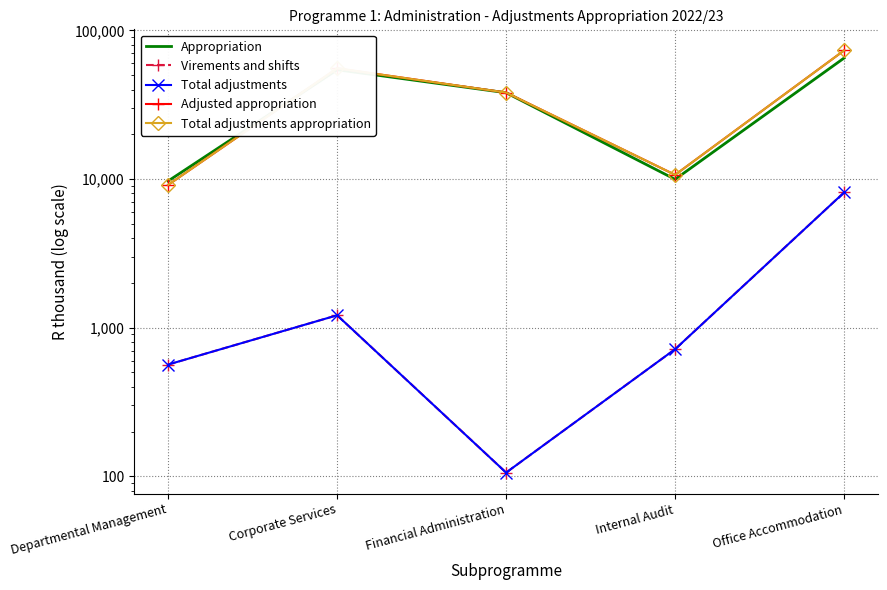

What position from the right is Financial Administration?

3